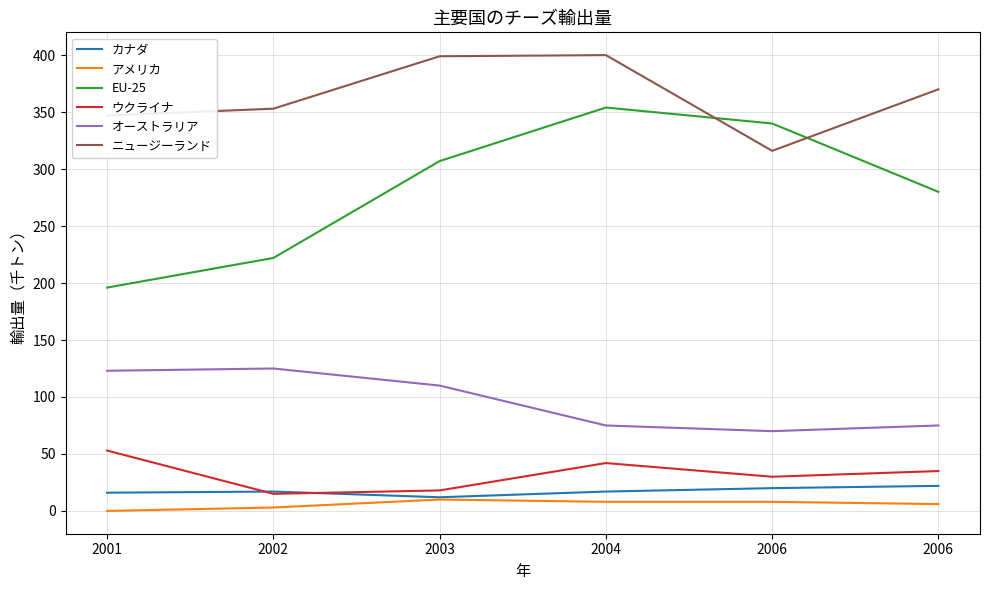

Between 2001 and 2002, which is larger?

2002